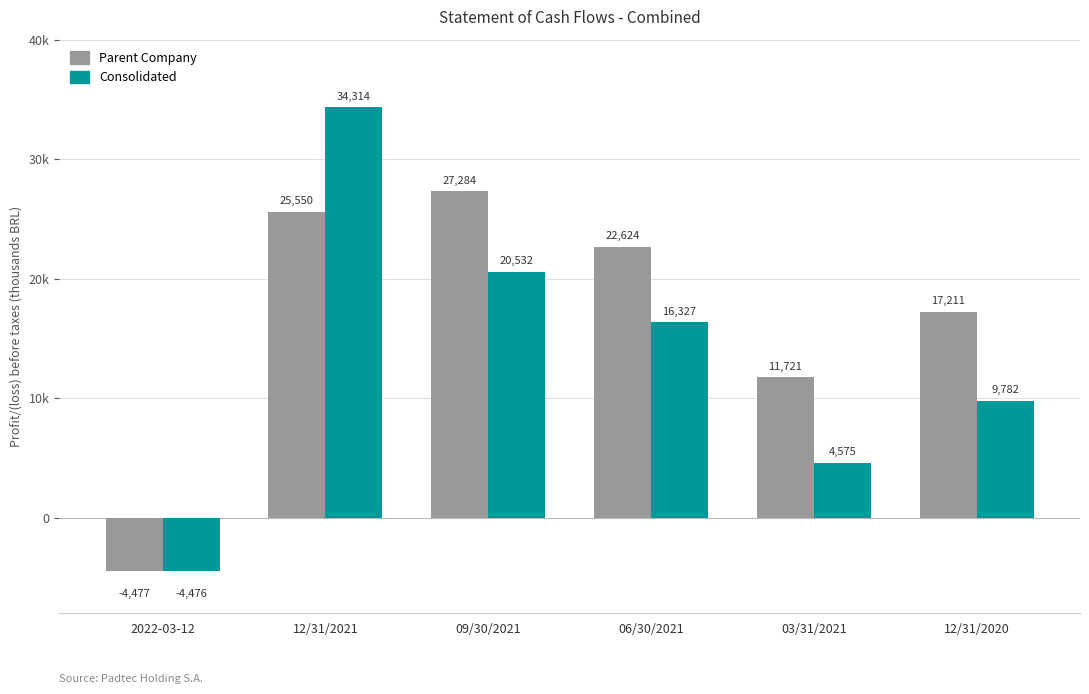

What is the greatest value displayed?

34314